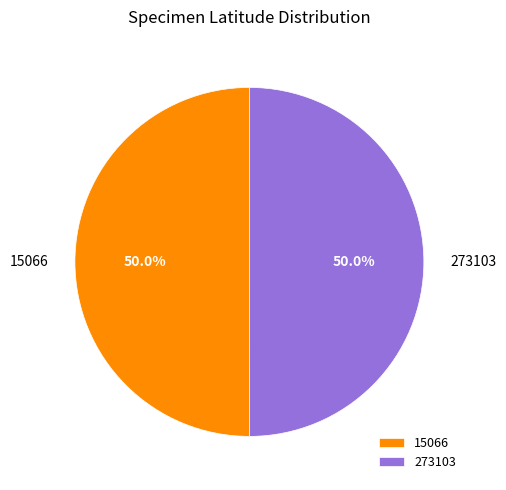

Do 15066 and 273103 together represent more than half of the pie?

Yes